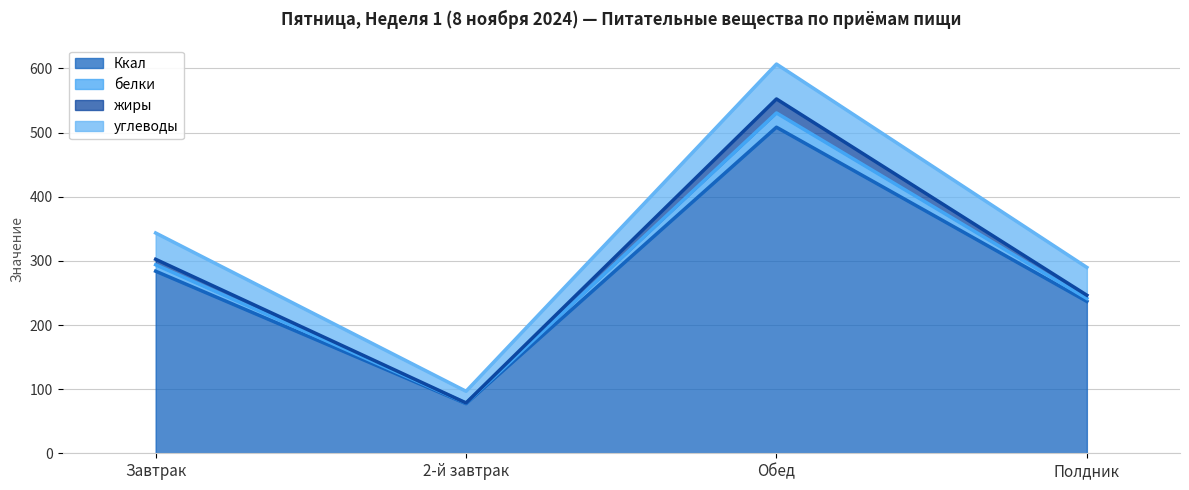

List the labels in order of Ккал value, smallest first.

2-й завтрак, Полдник, Завтрак, Обед